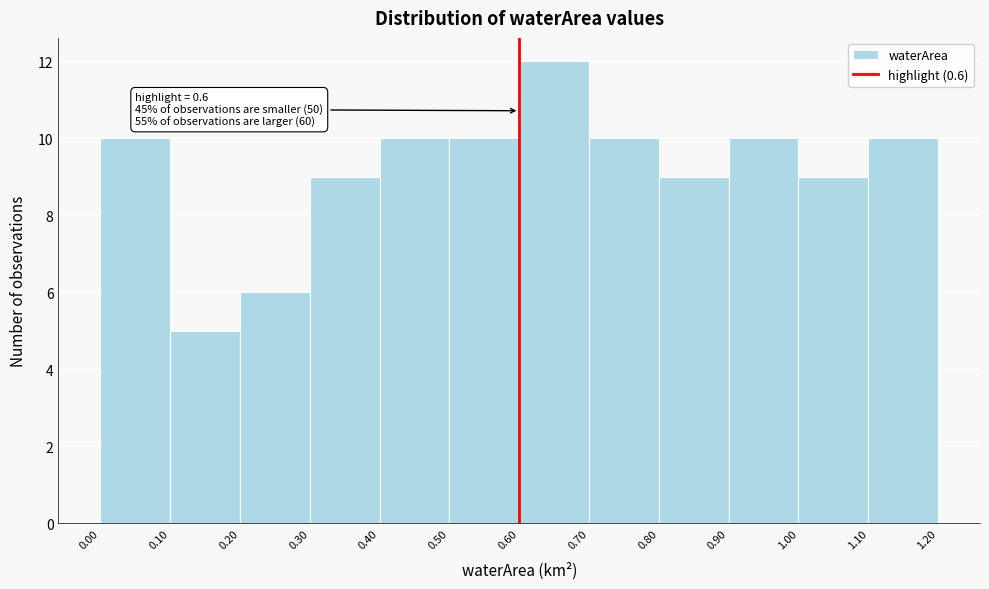

Over which range of the x-axis is the bar tallest?

0.60 to 0.70